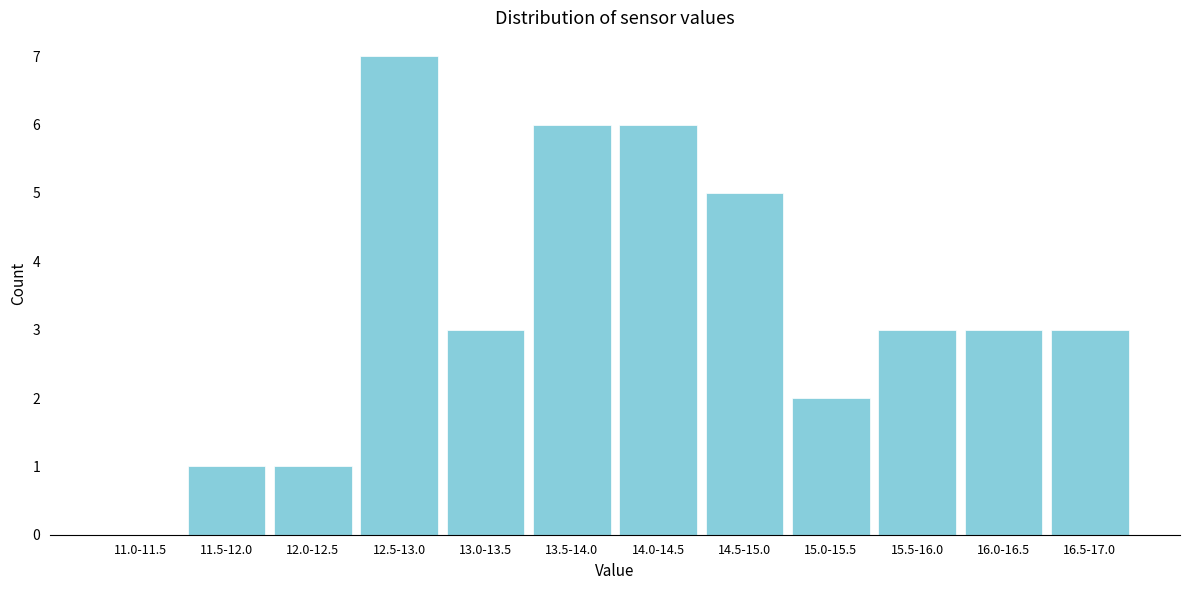

Reading right to left, list all the values displayed in this chart.

16.5-17.0=3	16.0-16.5=3	15.5-16.0=3	15.0-15.5=2	14.5-15.0=5	14.0-14.5=6	13.5-14.0=6	13.0-13.5=3	12.5-13.0=7	12.0-12.5=1	11.5-12.0=1	11.0-11.5=0